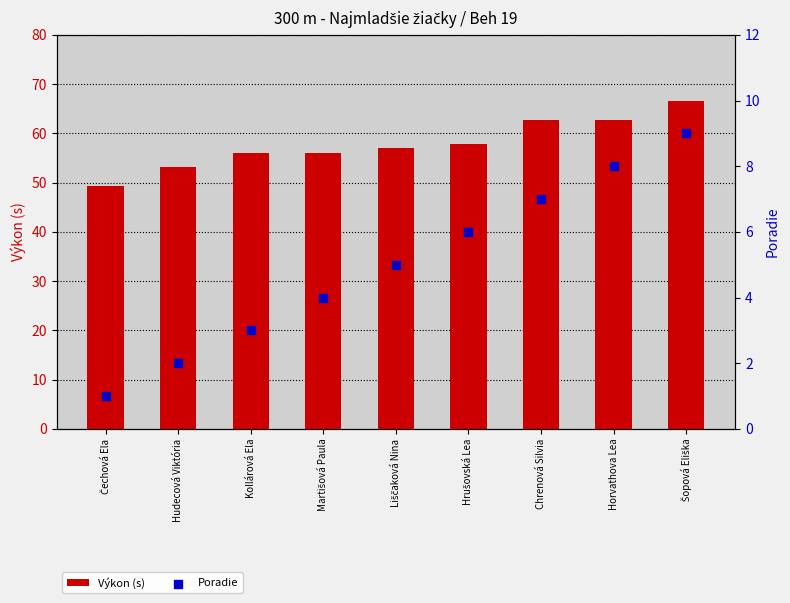

Is the value of Výkon (s) at Hrušovská Lea greater than the value of Poradie at Čechová Ela?

Yes